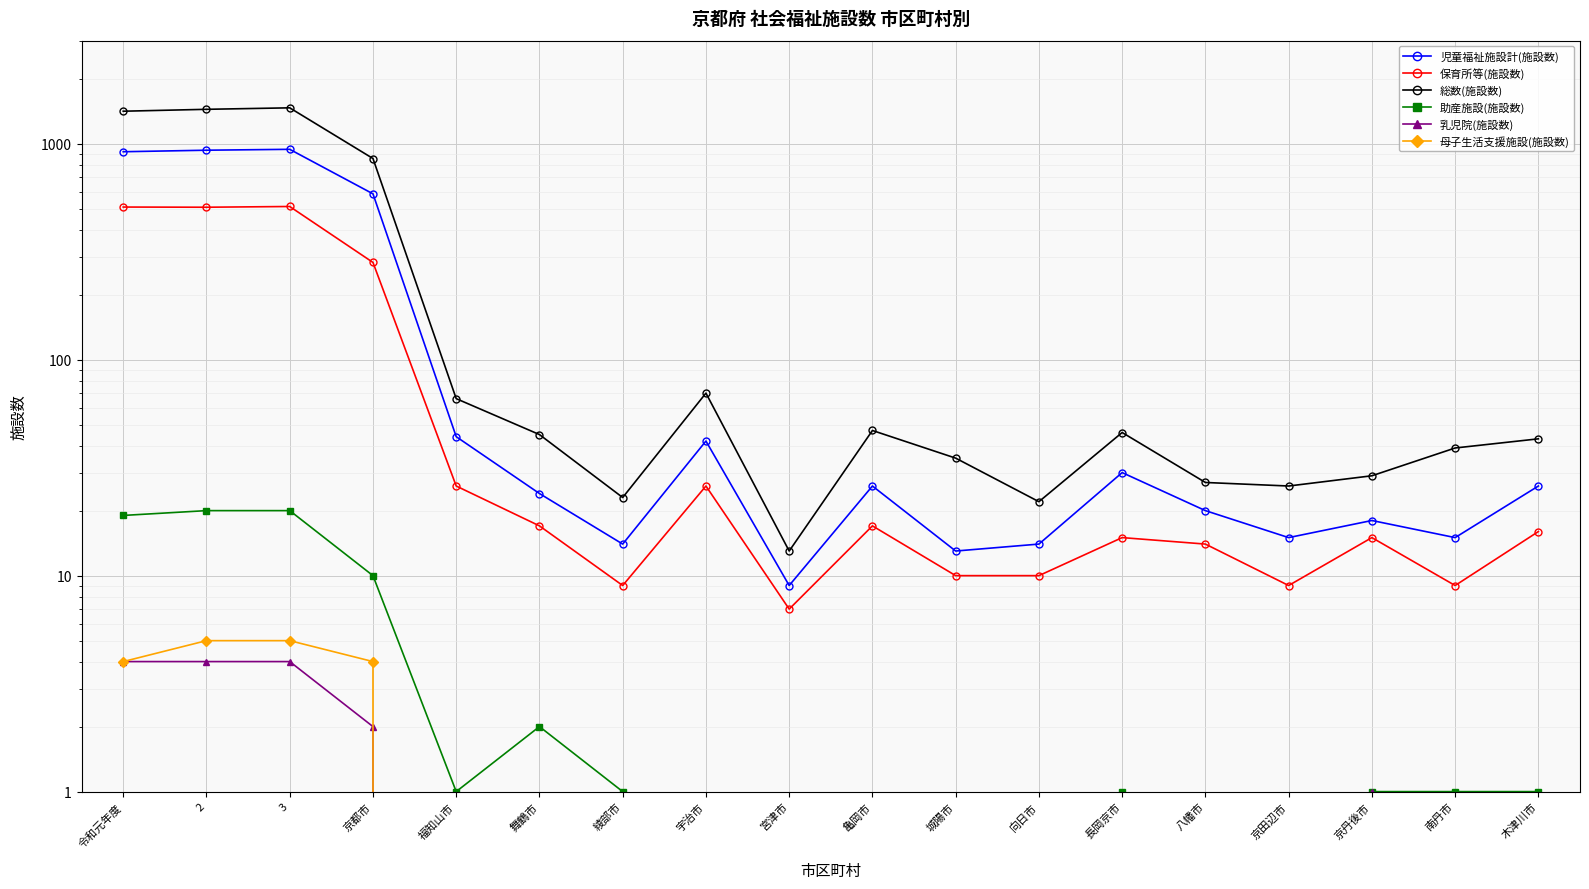

Reading right to left, extract all data points from this chart.

児童福祉施設計(施設数): 26	15	18	15	20	30	14	13	26	9	42	14	24	44	586	942	933	918
保育所等(施設数): 16	9	15	9	14	15	10	10	17	7	26	9	17	26	282	512	508	509
総数(施設数): 43	39	29	26	27	46	22	35	47	13	70	23	45	66	854	1466	1443	1414
助産施設(施設数): 1	1	1	0	0	1	0	0	0	0	0	1	2	1	10	20	20	19
乳児院(施設数): 0	0	1	0	0	0	0	0	0	0	0	0	0	0	2	4	4	4
母子生活支援施設(施設数): 0	0	0	0	0	0	0	0	0	0	0	0	0	0	4	5	5	4